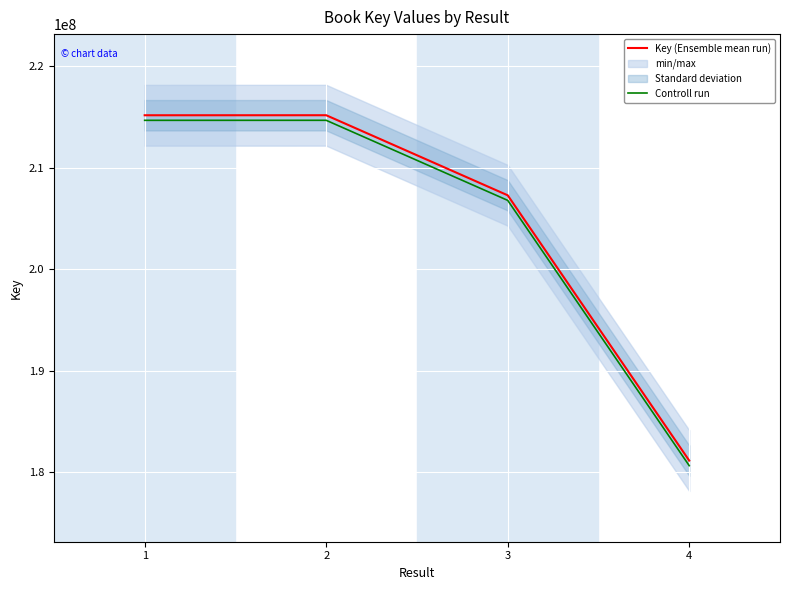

What is the difference between the maximum and minimum values in the Controll run series?

34058456